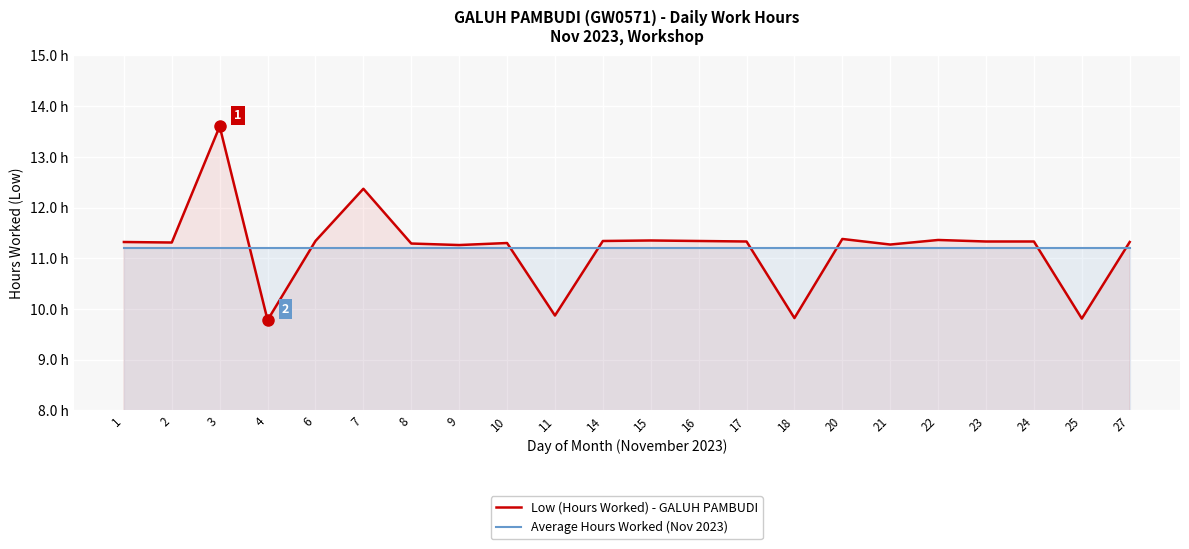

True or false: Low (Hours Worked) - GALUH PAMBUDI has a value of 4.2 at 24.

False